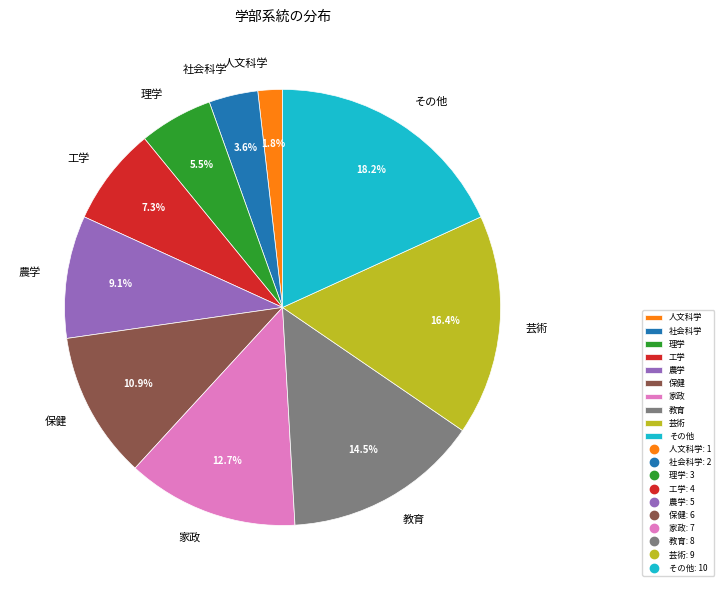

True or false: 人文科学 accounts for 2% of the total.

True